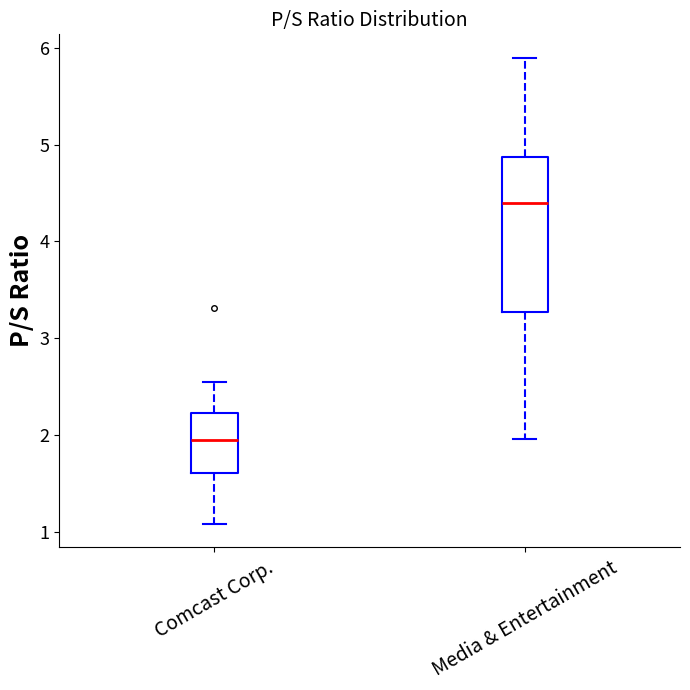

Which box is the tallest, from its lower edge to its upper edge?

Media & Entertainment